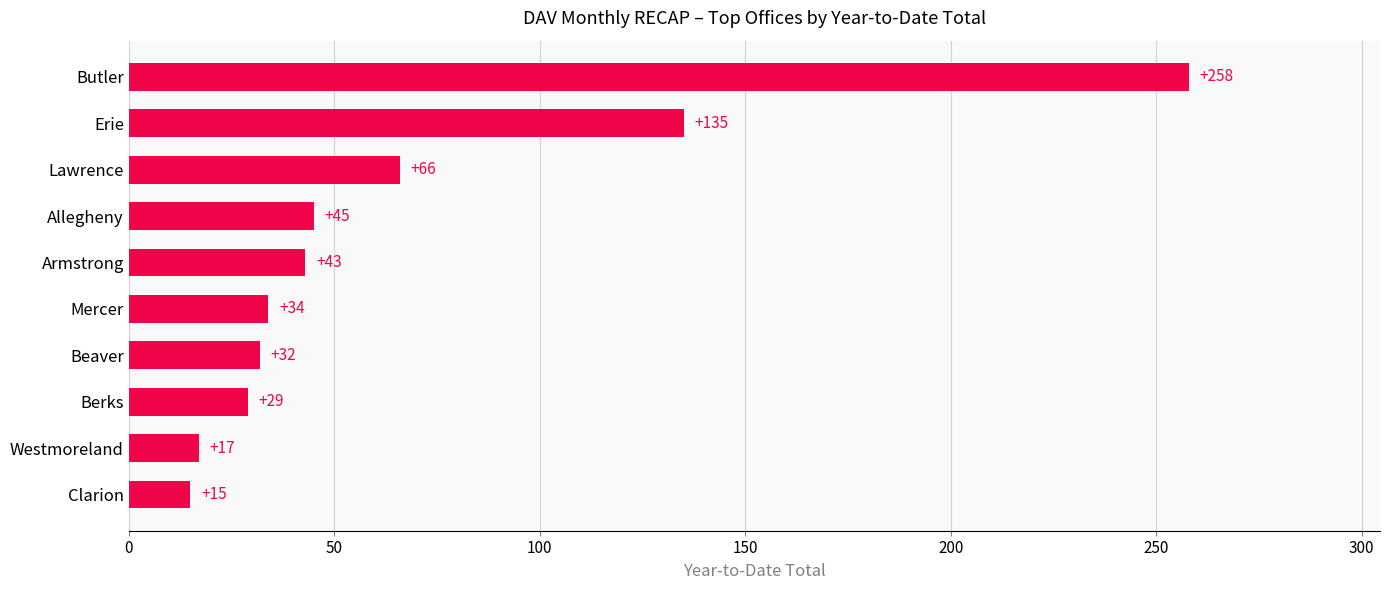

What is the difference between the maximum and second lowest values?

241